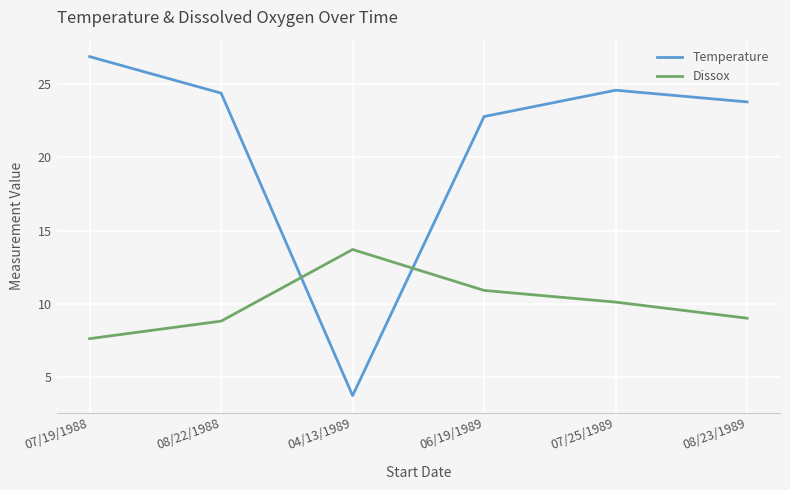

How many lines are shown in the chart?

2